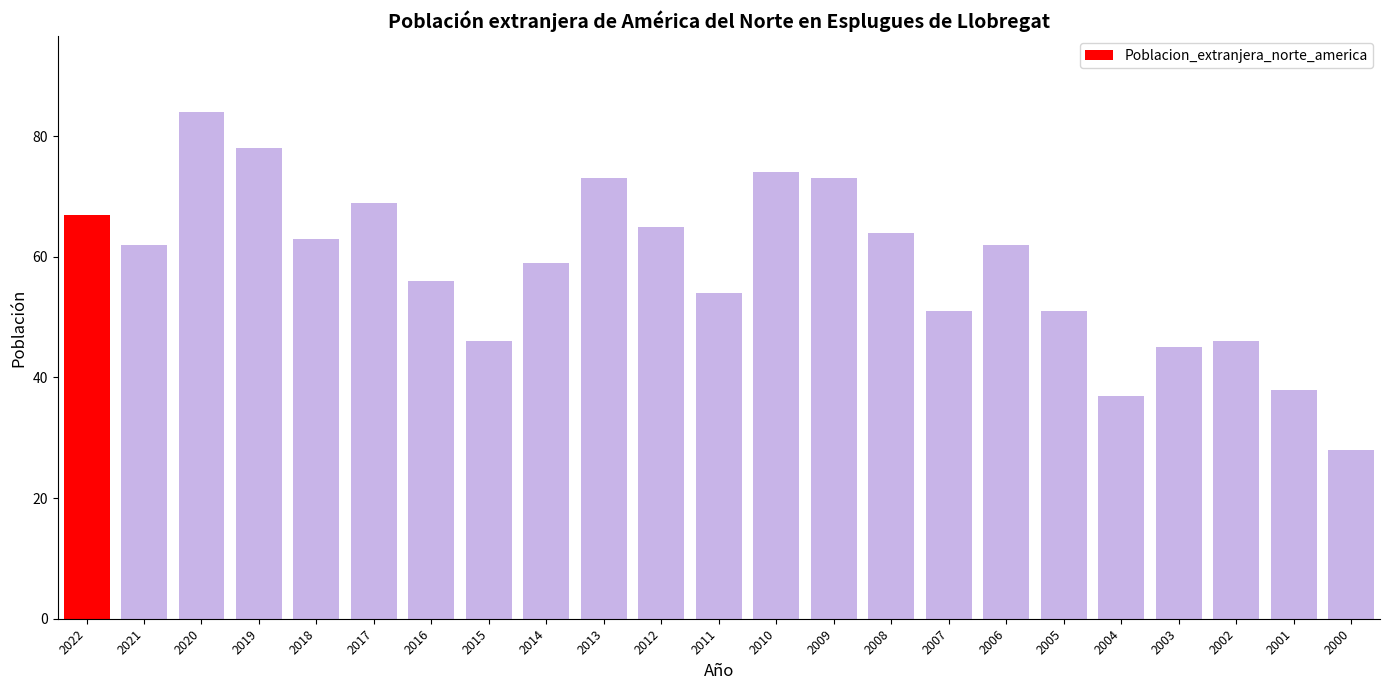

What is the value of the 14th bar from the left?

73